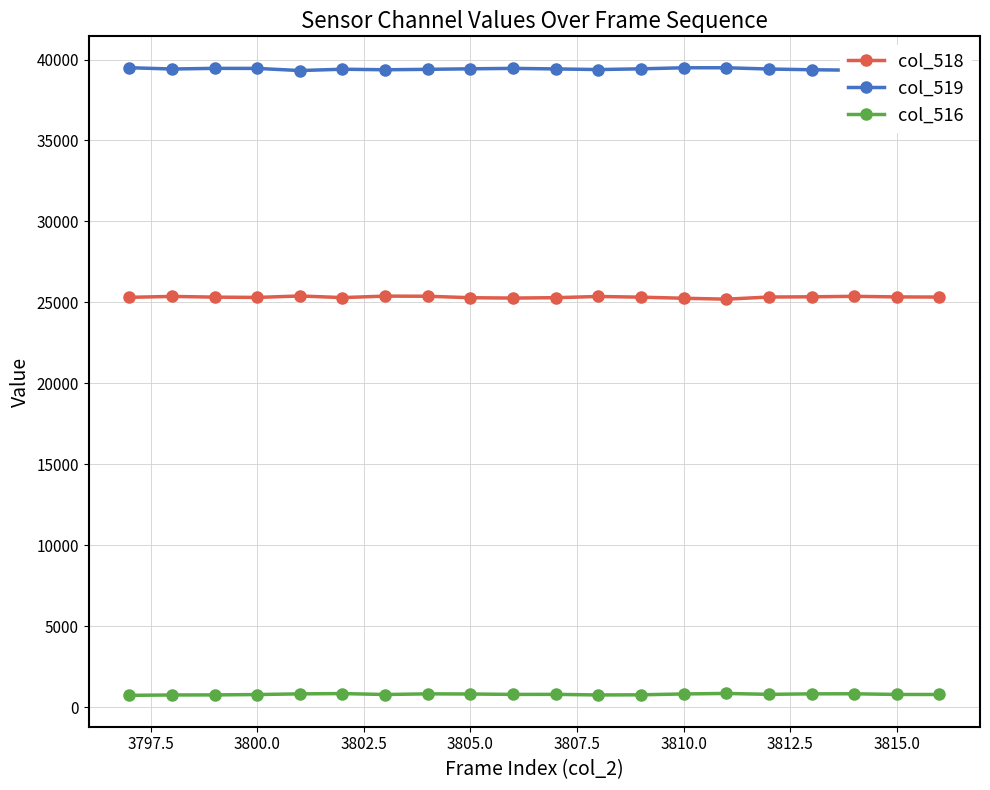

What is the minimum value shown in the chart?

728